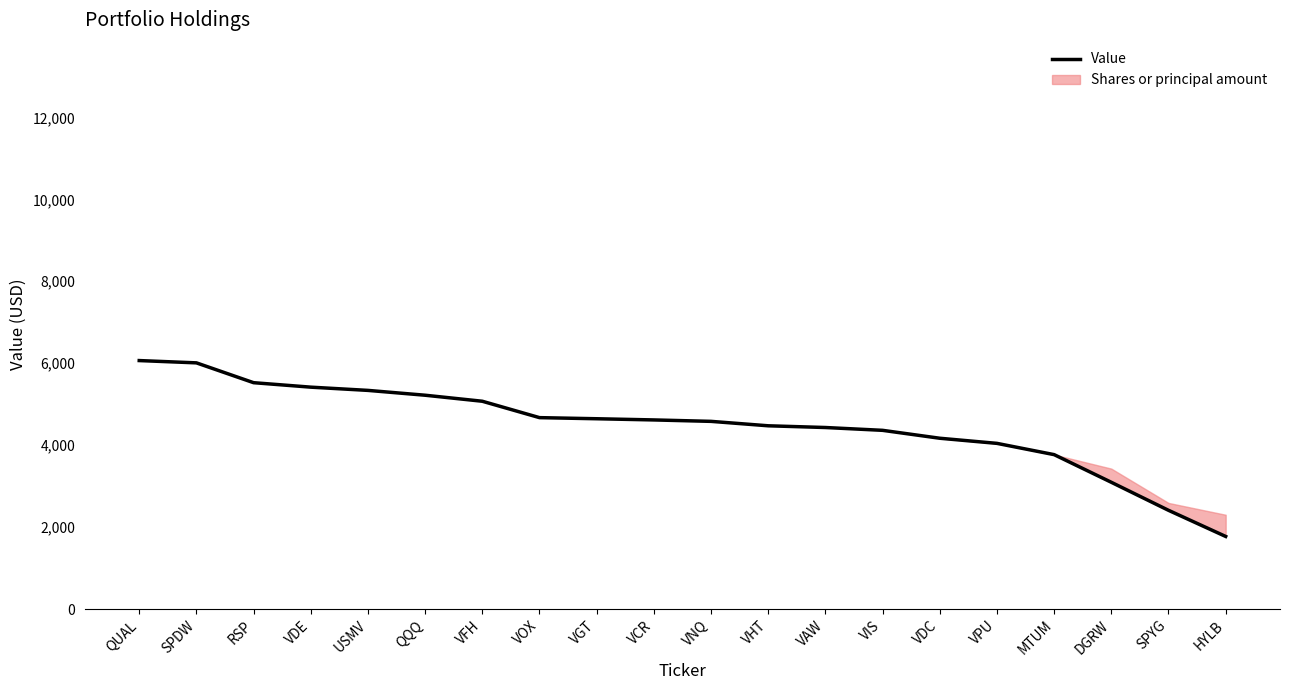

What is the value of the 12th point from the left?

4472000